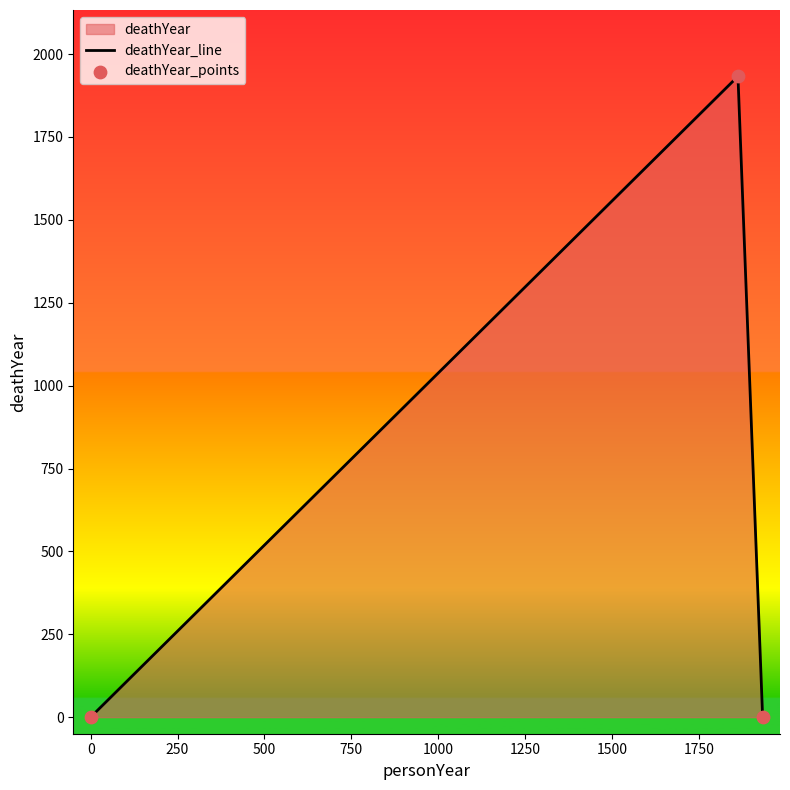

Which series contains the lowest Y value?

deathYear_line